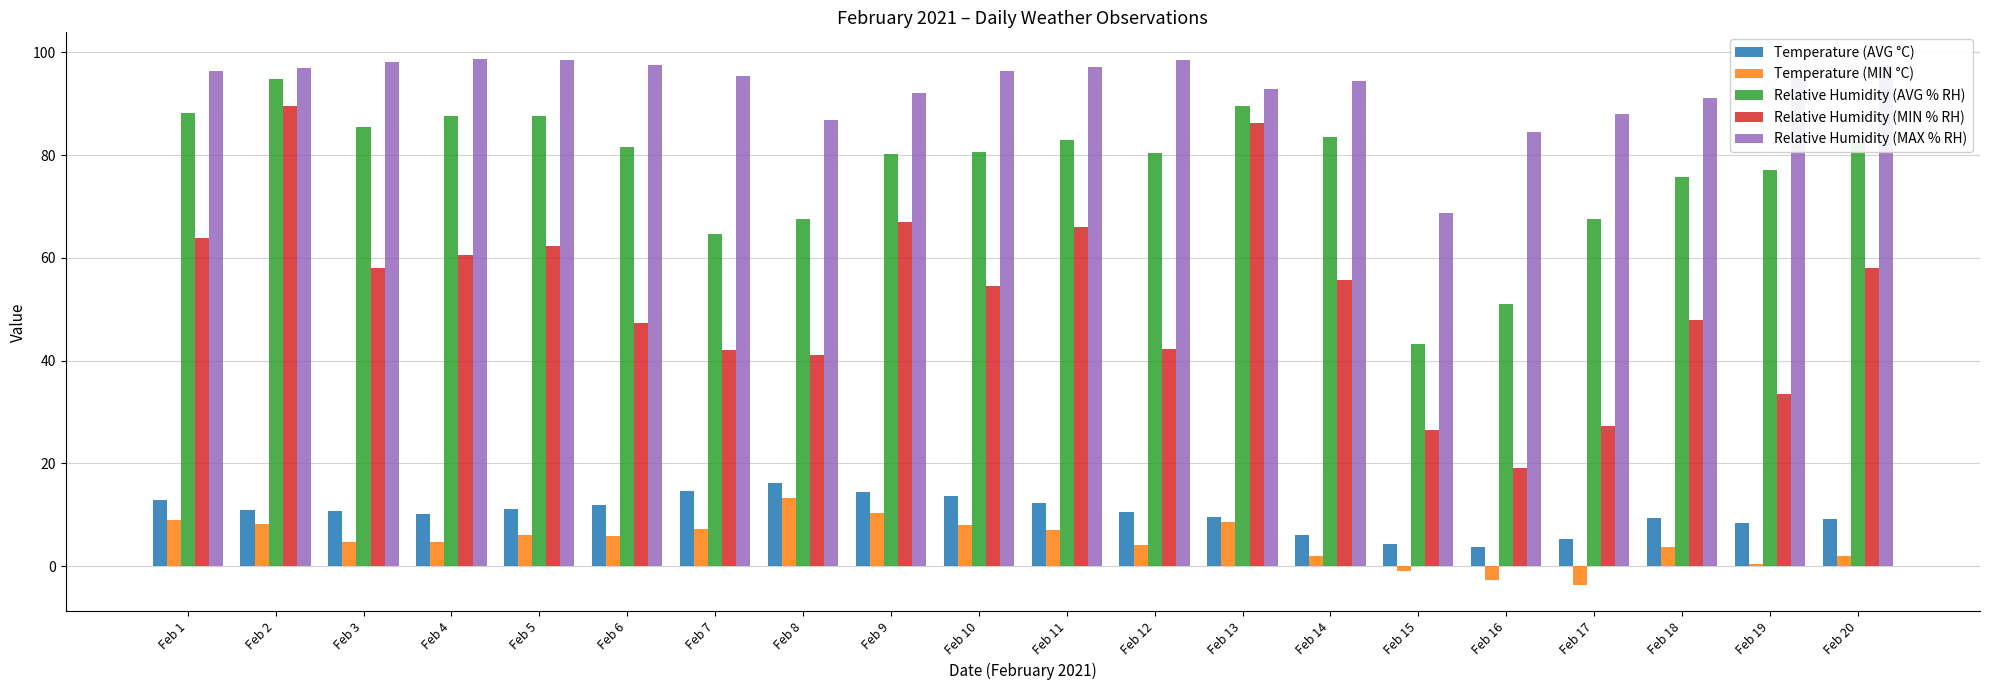

The value of Relative Humidity (MIN % RH) at Feb 15 is 26.4. True or false?

True